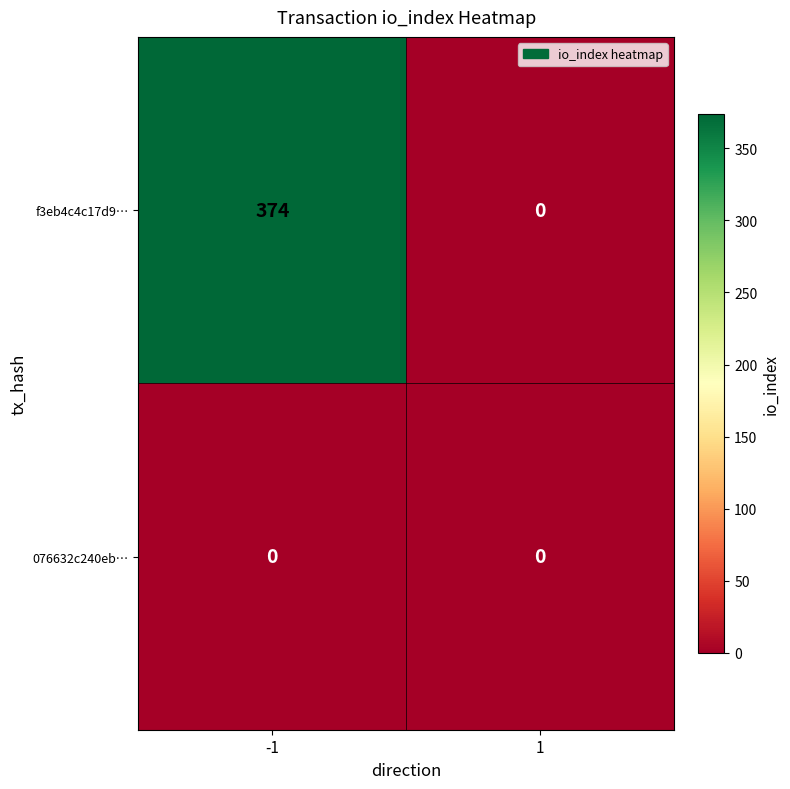

The value of f3eb4c4c17d9… at -1 is 571. True or false?

False